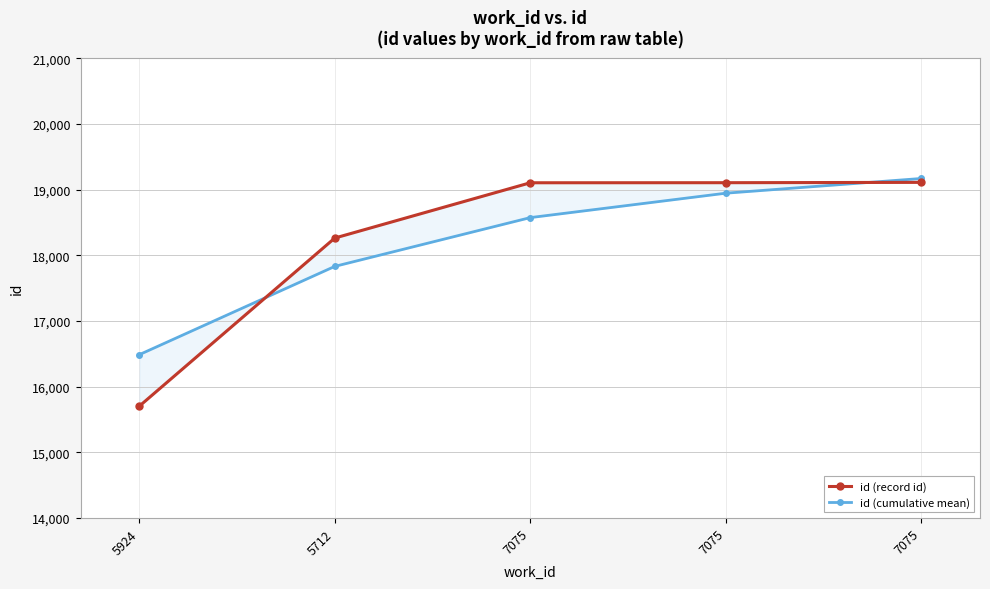

At 5712, list the series in order from smallest to largest.

id (cumulative mean), id (record id)